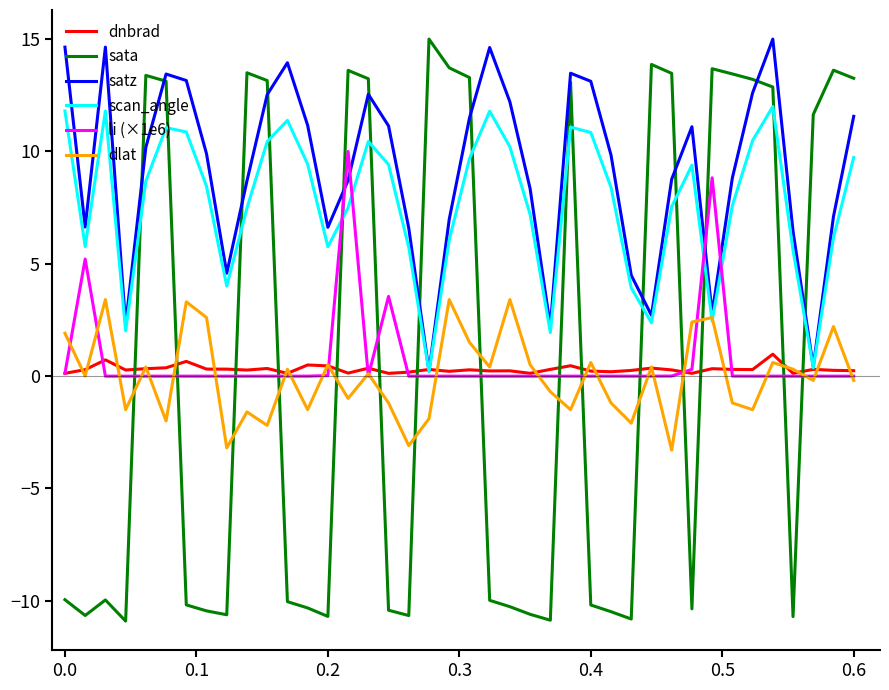

Which series has the widest spread of values?

sata